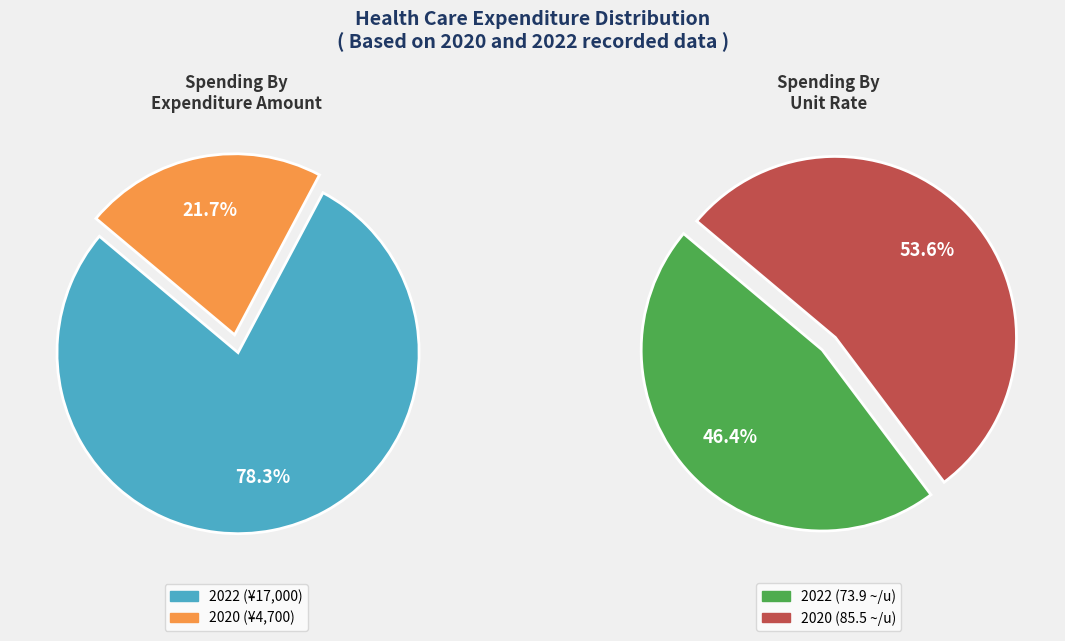

What is the total percentage of 85.5 and 73.9?

100.0%